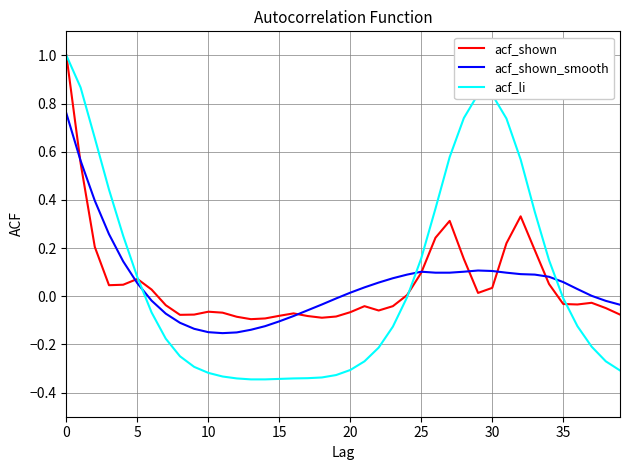

Is this an area chart (filled region under the line)?

No